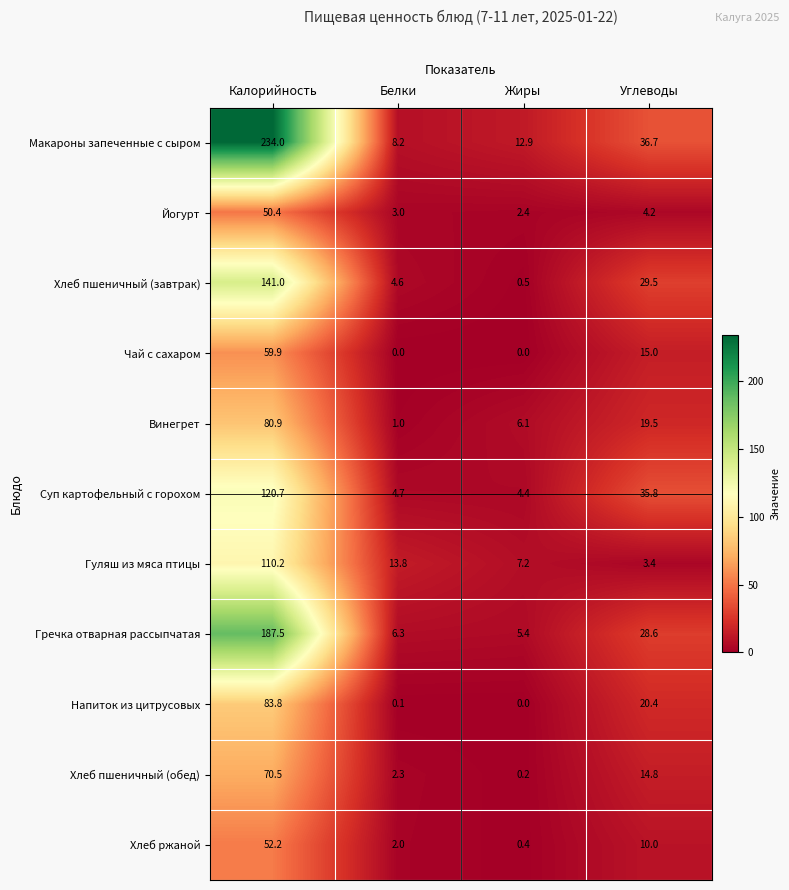

Is it true that Хлеб пшеничный (завтрак) equals 39.8 at Калорийность?

False